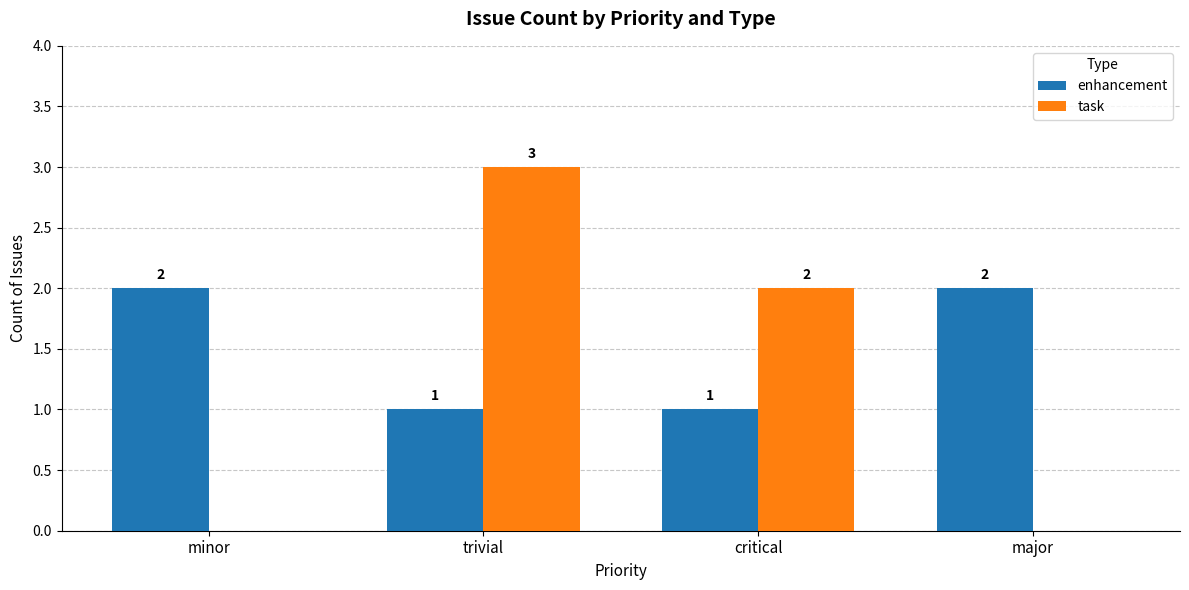

What is the average value of the task series?

1